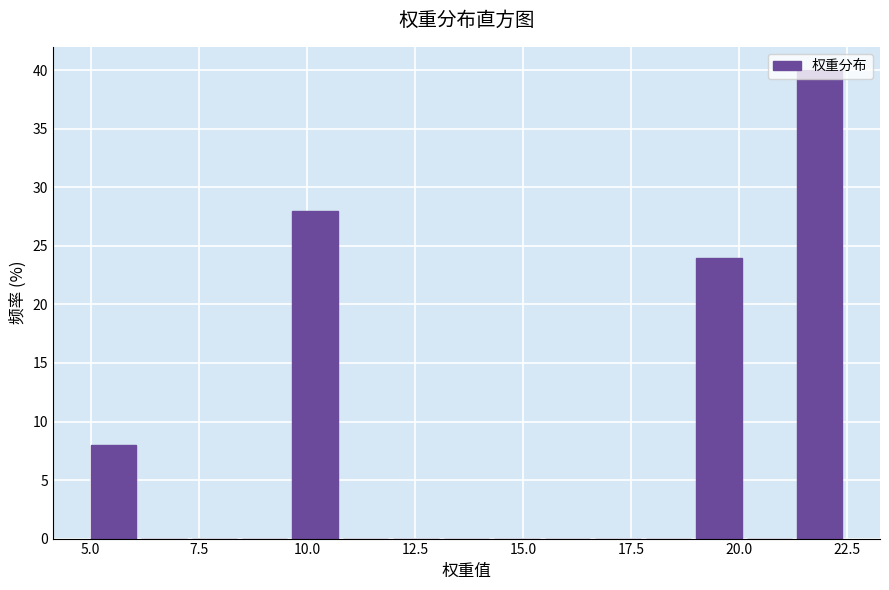

Around what value on the x-axis is the tallest bar? Give the approximate position of its centre, as read against the axis.

22.0